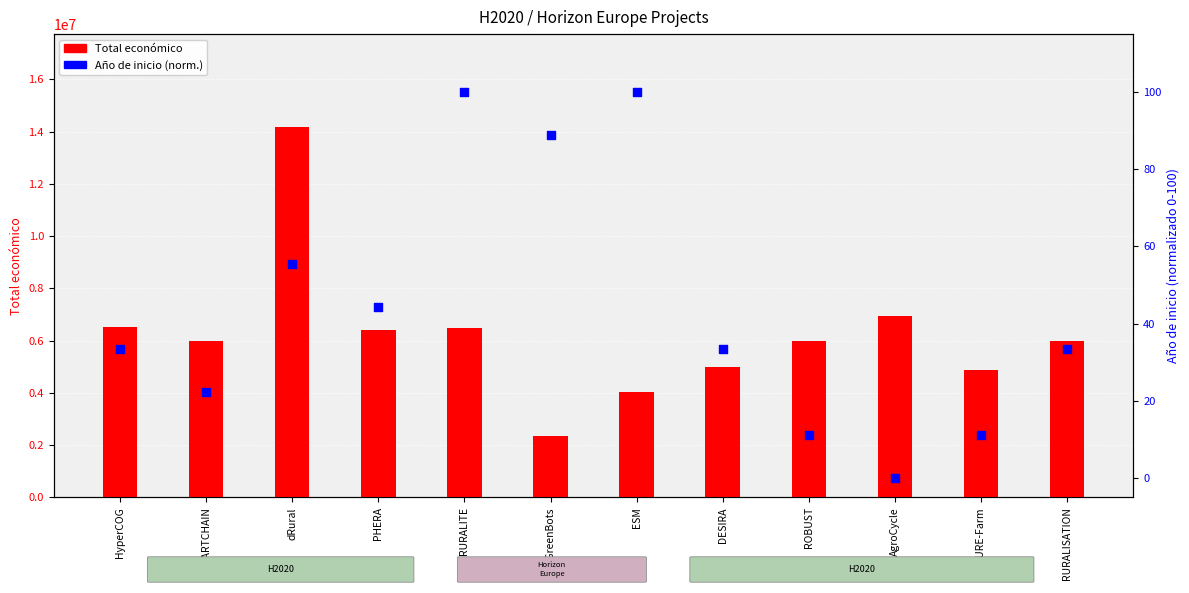

What are all the series names shown in the legend?

Total economico, Año de inicio (norm.)